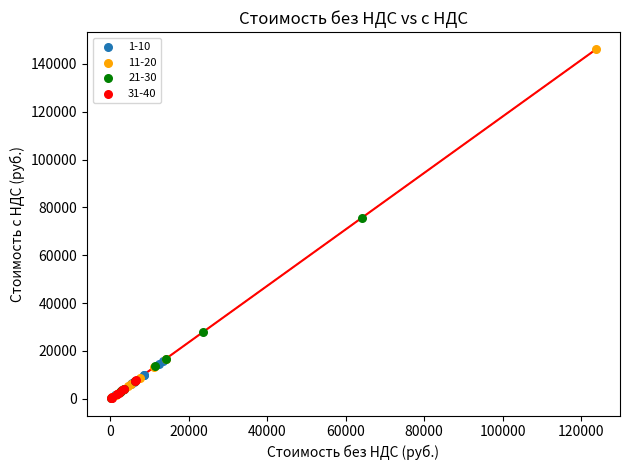

Which series has the largest Y range (max minus min)?

11-20